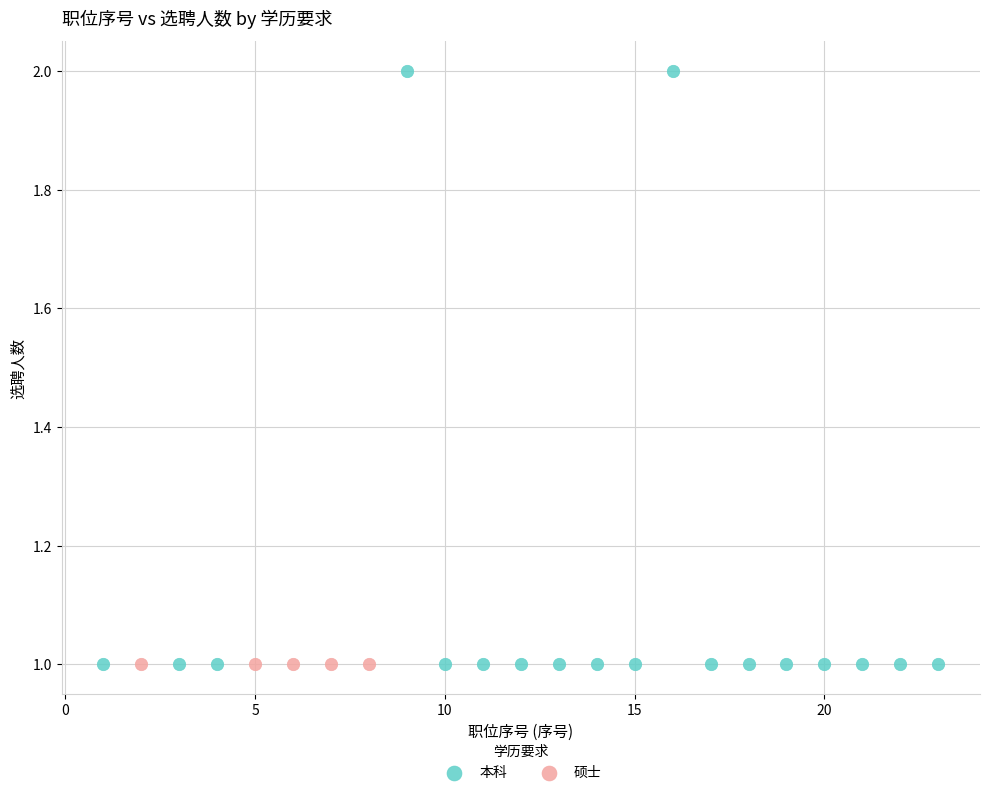

Which series contains the highest Y value?

本科